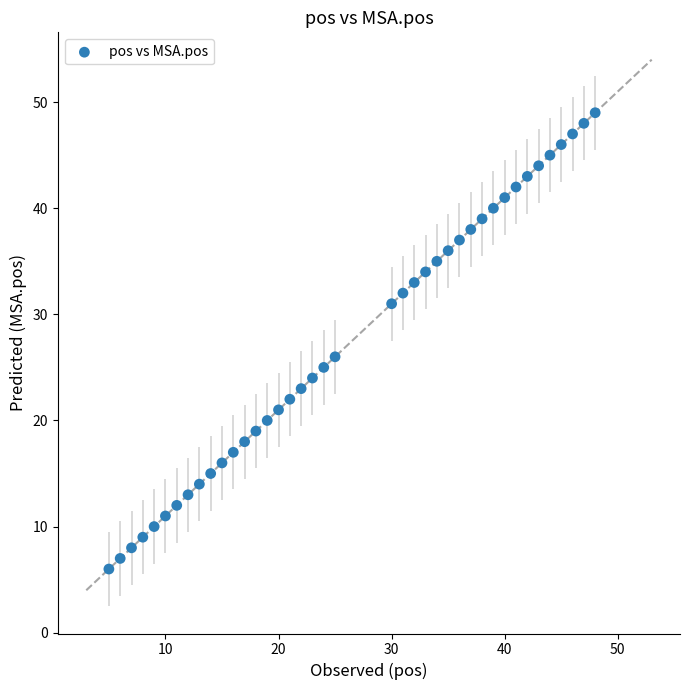

What Y value in the scatter plot is closest to 27?

26